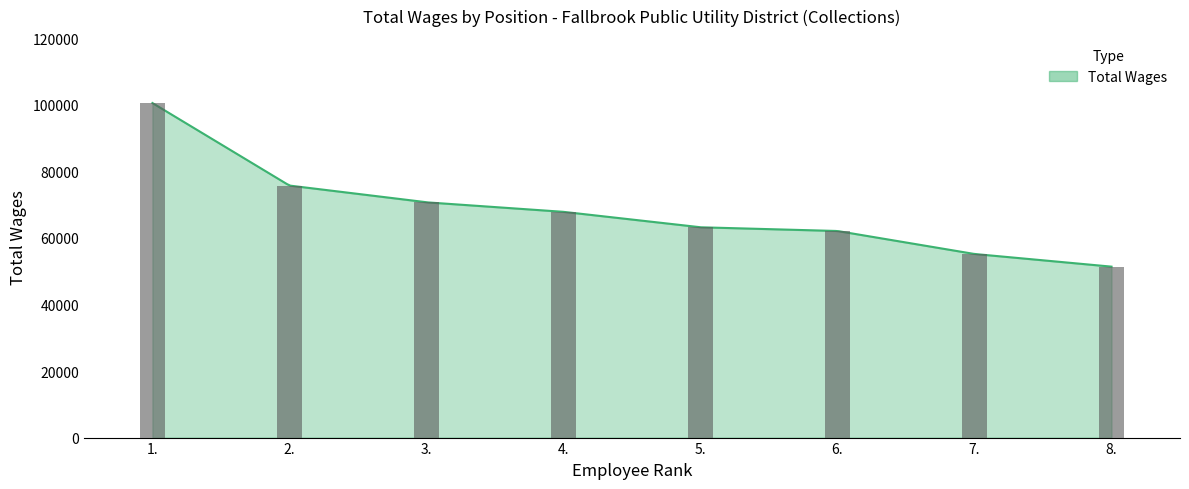

Reading left to right, extract all data points from this chart.

100550	75744	70708	67849	63204	62088	55181	51375